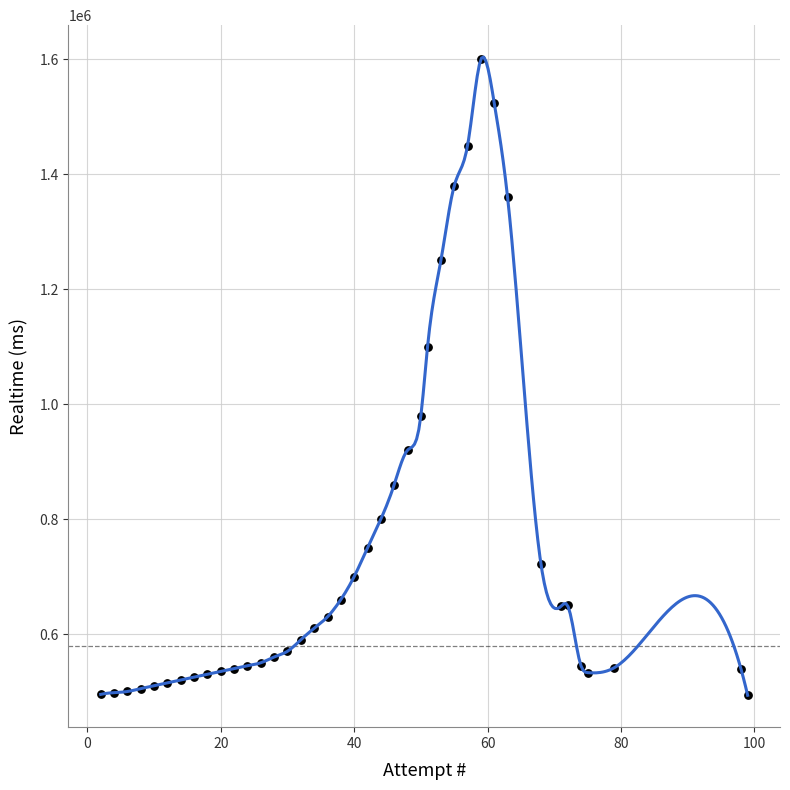

What Y value in the scatter plot is closest to 1046723?

1100000